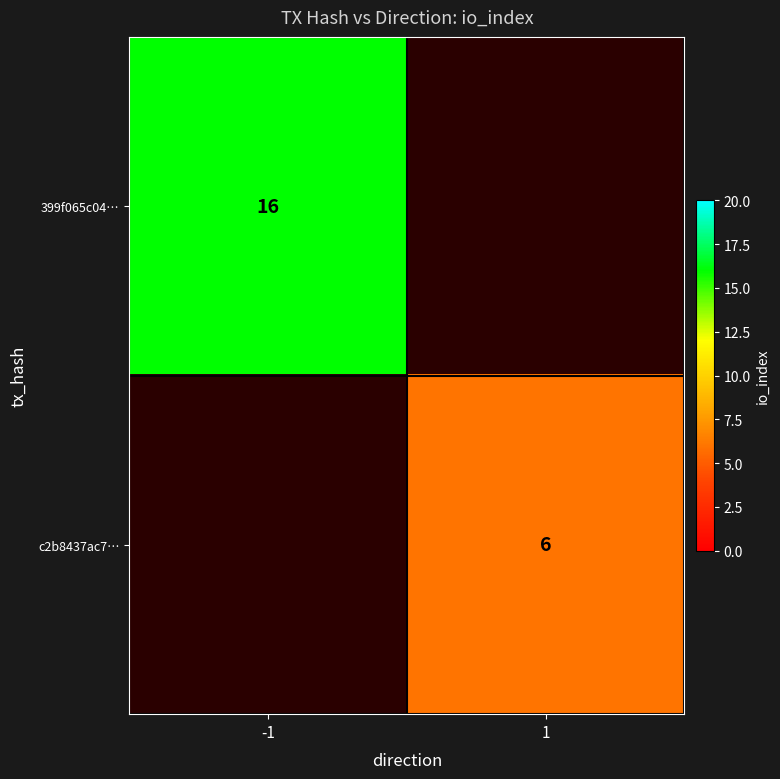

Is the value of c2b8437ac7… at 1 greater than the value of 399f065c04… at -1?

No